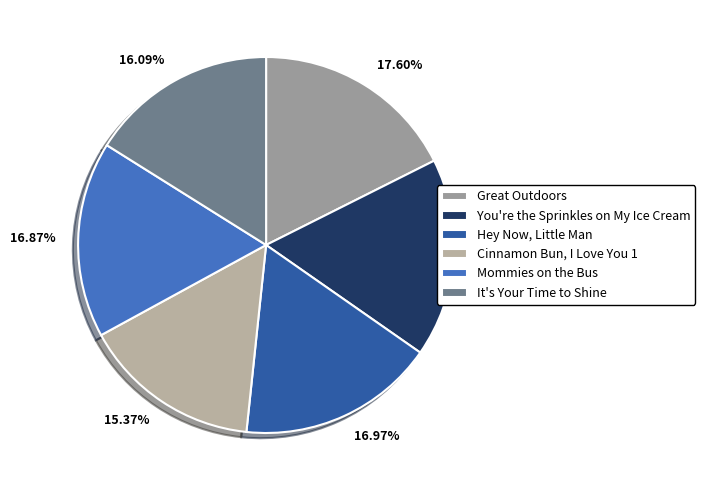

Does Great Outdoors represent more than half of the total?

No